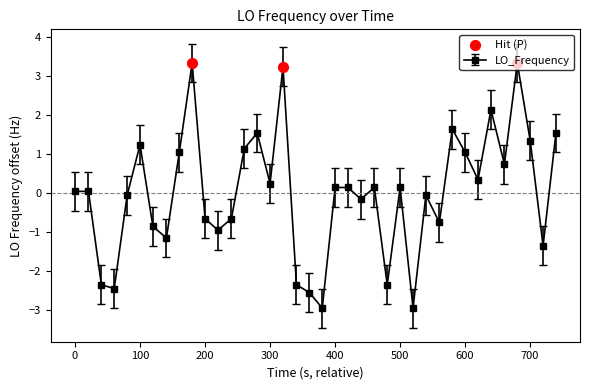

True or false: there are more than 1 points higher than both neighbors.

True